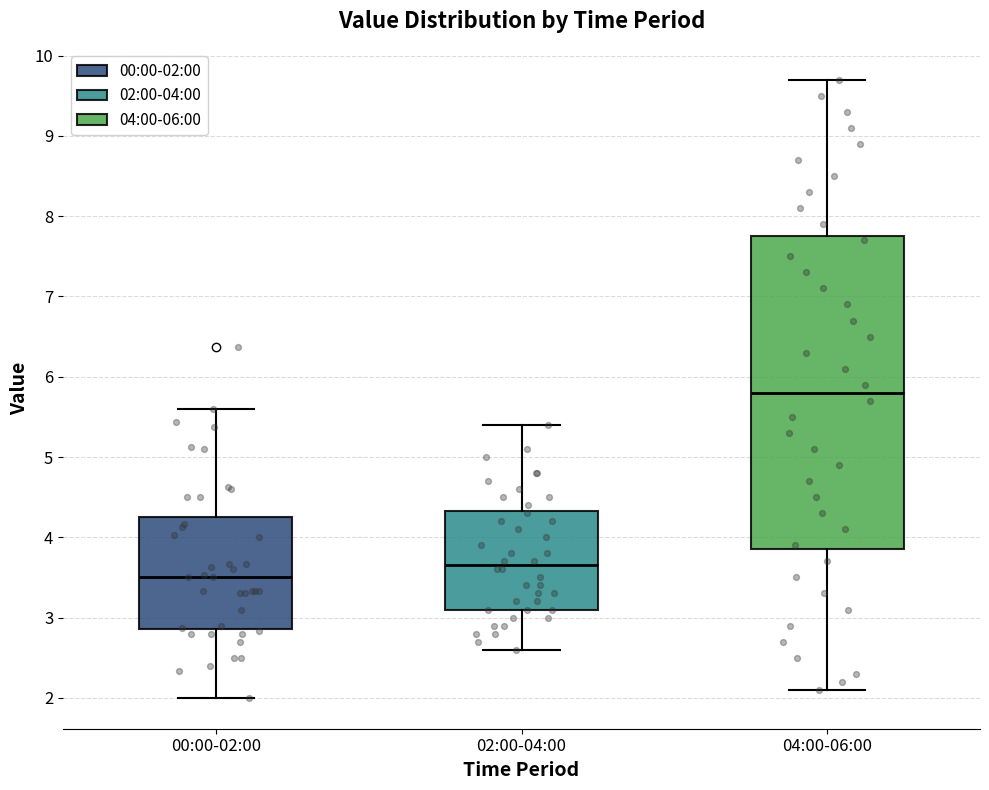

Comparing the boxes themselves (not the whiskers), which one is the tallest?

04:00-06:00